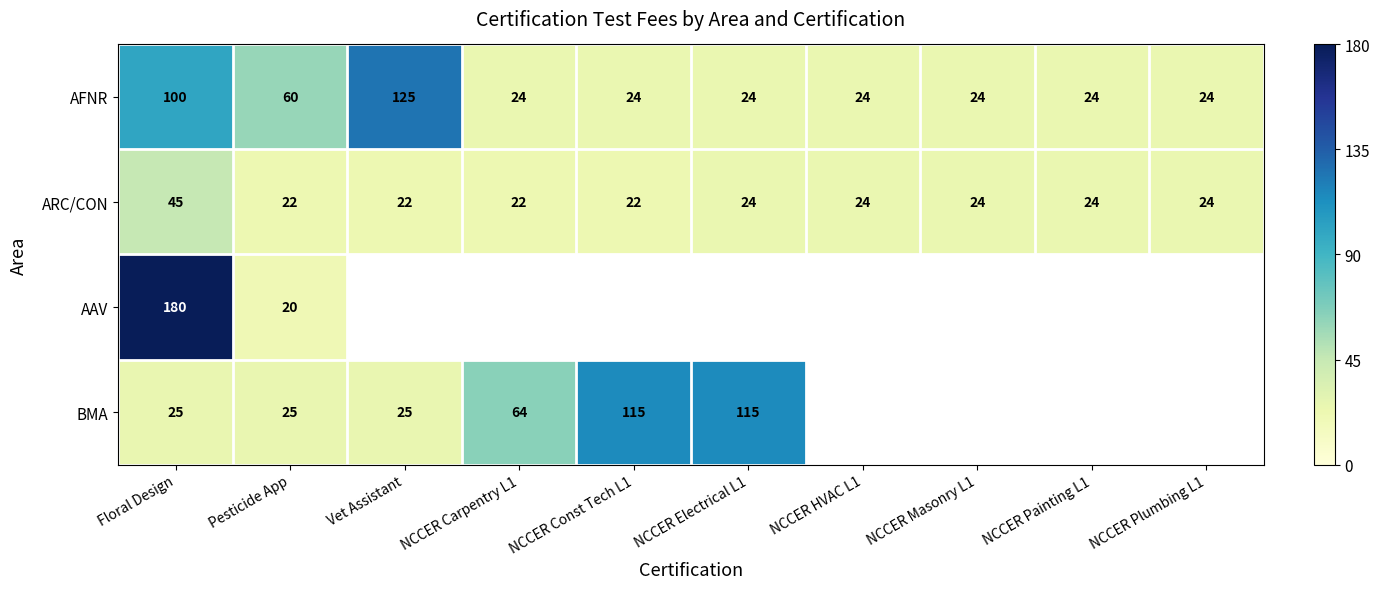

At how many categories does at least one series exceed 48?

6